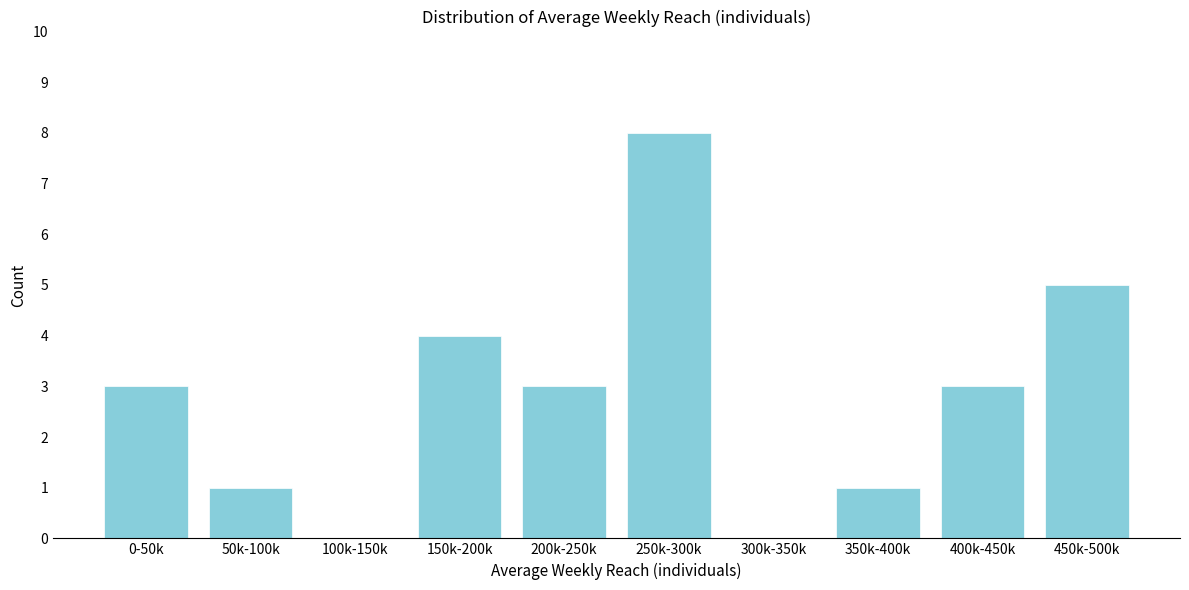

Reading left to right, list all the values displayed in this chart.

0-50k=3	50k-100k=1	100k-150k=0	150k-200k=4	200k-250k=3	250k-300k=8	300k-350k=0	350k-400k=1	400k-450k=3	450k-500k=5